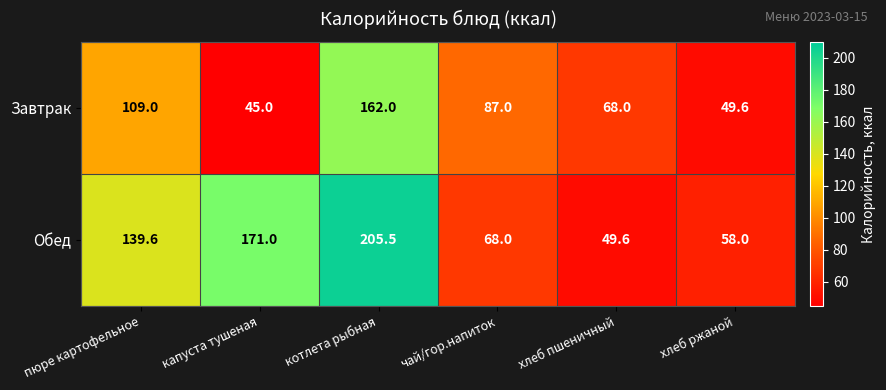

What is the difference between the second highest and second lowest values in the Завтрак series?

59.4